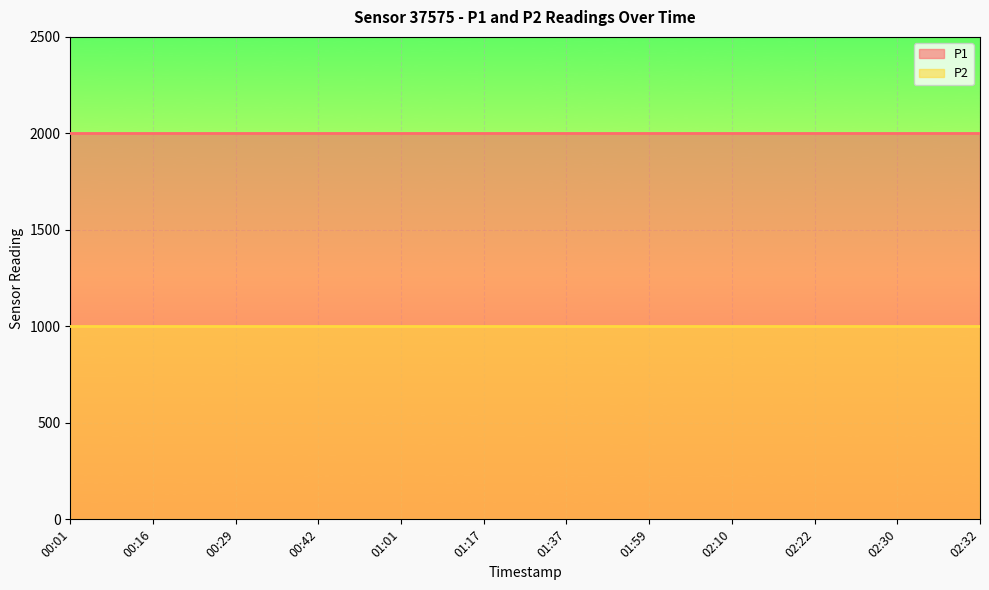

Reading left to right, what are all the values shown in this chart?

P1: 00:01=1999.9	00:16=1999.9	00:29=1999.9	00:42=1999.9	01:01=1999.9	01:17=1999.9	01:37=1999.9	01:59=1999.9	02:10=1999.9	02:22=1999.9	02:30=1999.9	02:32=1999.9
P2: 00:01=999.9	00:16=999.9	00:29=999.9	00:42=999.9	01:01=999.9	01:17=999.9	01:37=999.9	01:59=999.9	02:10=999.9	02:22=999.9	02:30=999.9	02:32=999.9